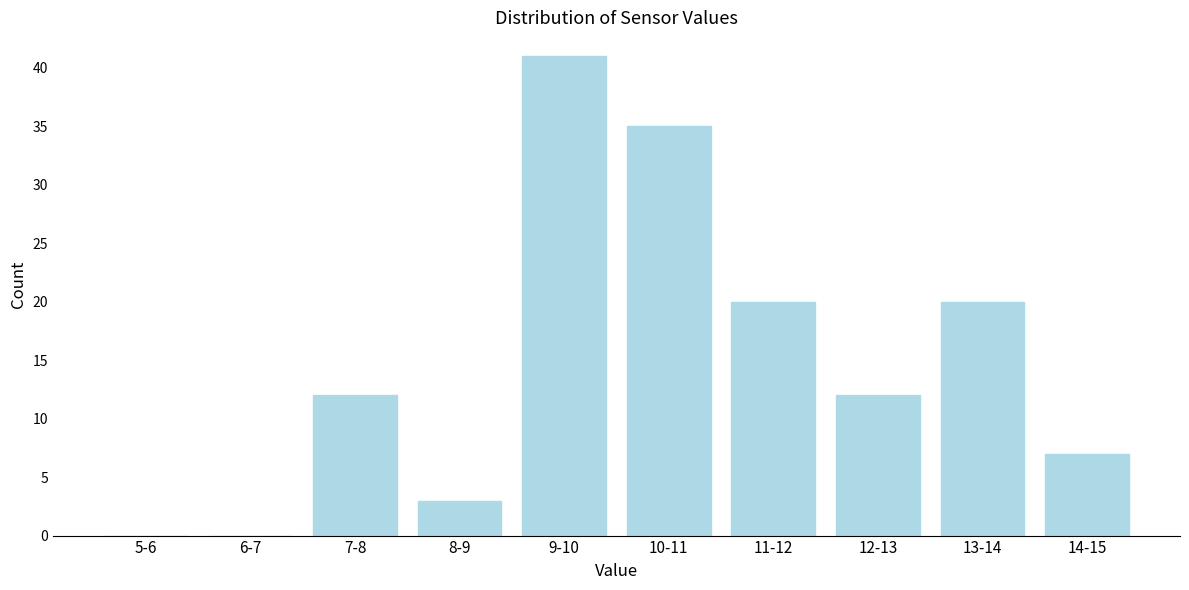

Reading left to right, transcribe all the data shown in this chart.

5-6=0	6-7=0	7-8=12	8-9=3	9-10=41	10-11=35	11-12=20	12-13=12	13-14=20	14-15=7